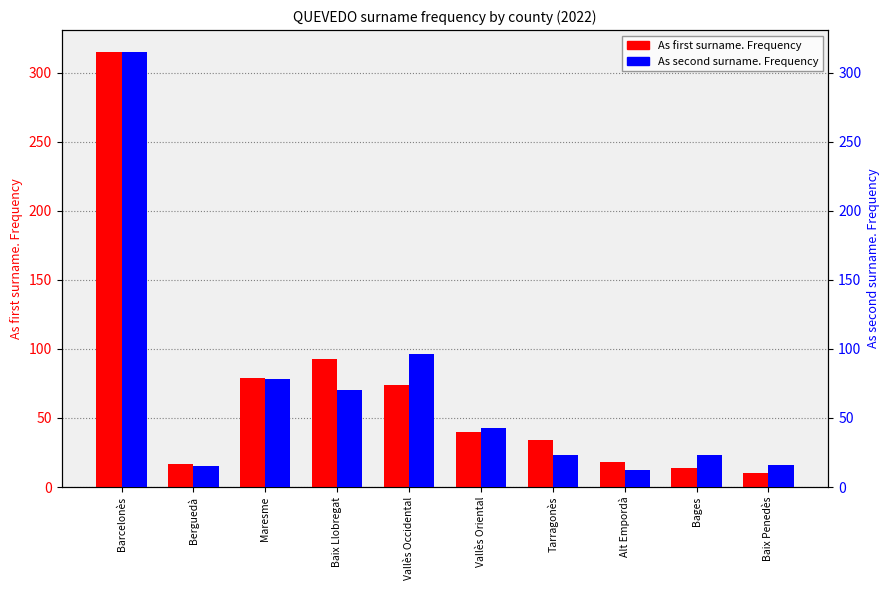

Between Tarragonès and Baix Penedès, which series saw the biggest shift?

As first surname. Frequency